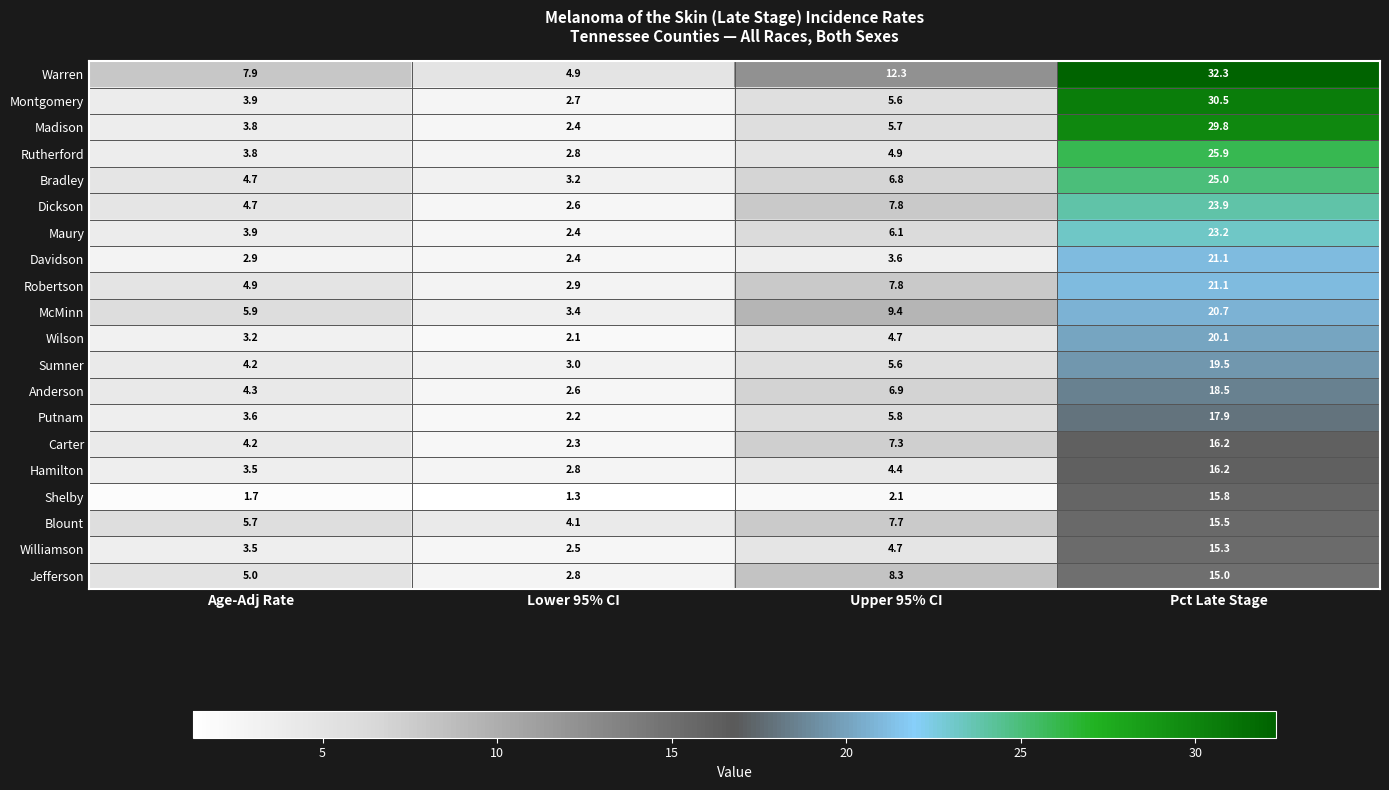

What is the difference between the second highest and minimum values in the Anderson series?

4.3